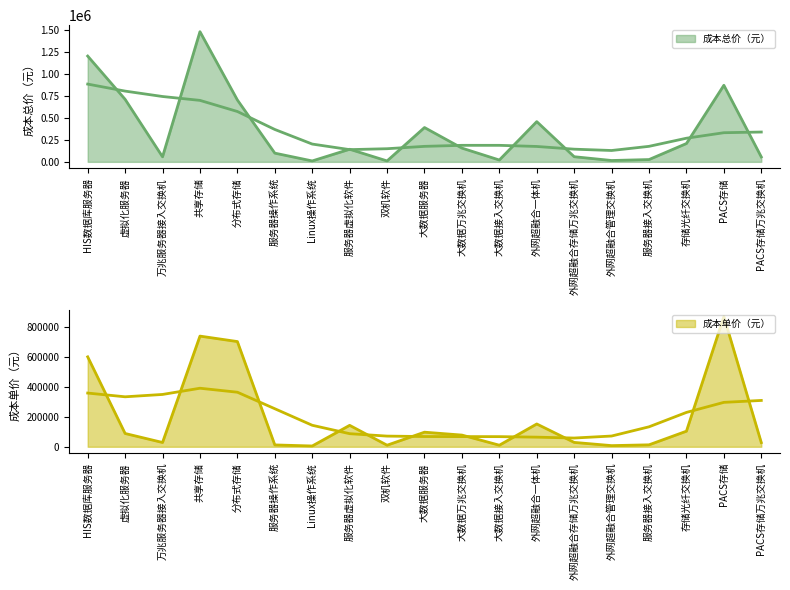

At how many categories does at least one series exceed 629279?

5